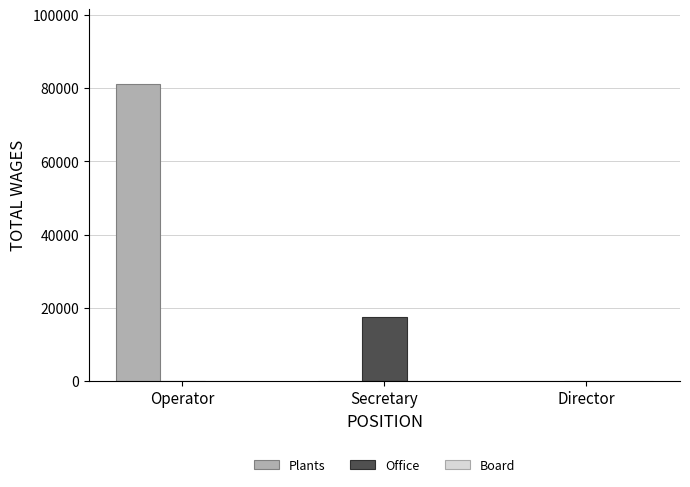

What is the sum of the Plants values at Secretary and Operator?

81265